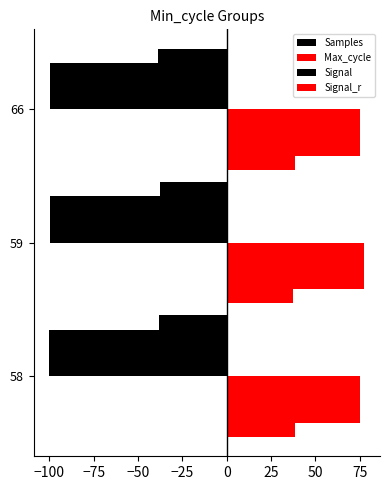

How many series are shown in this chart?

4